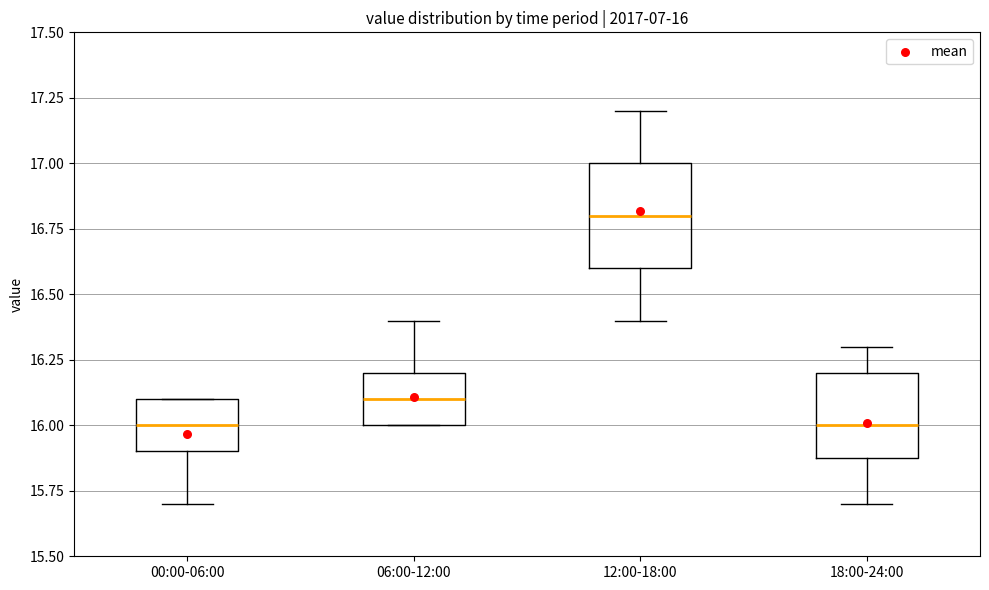

Which box is the tallest, from its lower edge to its upper edge?

12:00-18:00